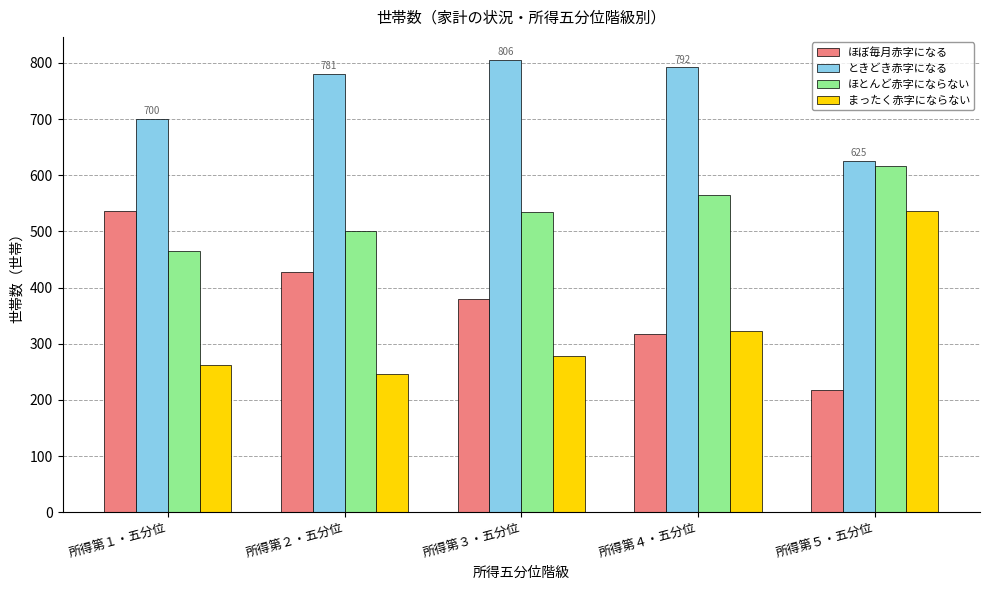

Rank the categories by ほぼ毎月赤字になる value from lowest to highest.

所得第５・五分位, 所得第４・五分位, 所得第３・五分位, 所得第２・五分位, 所得第１・五分位